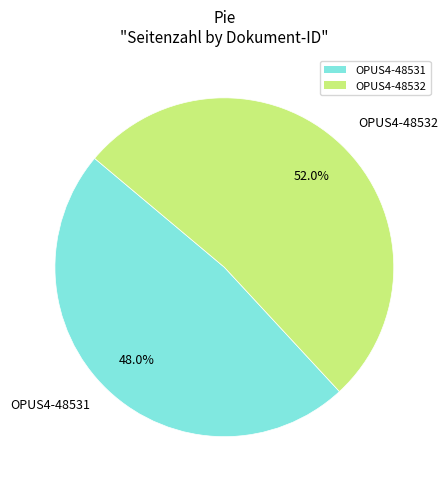

How many slices are in this pie chart?

2